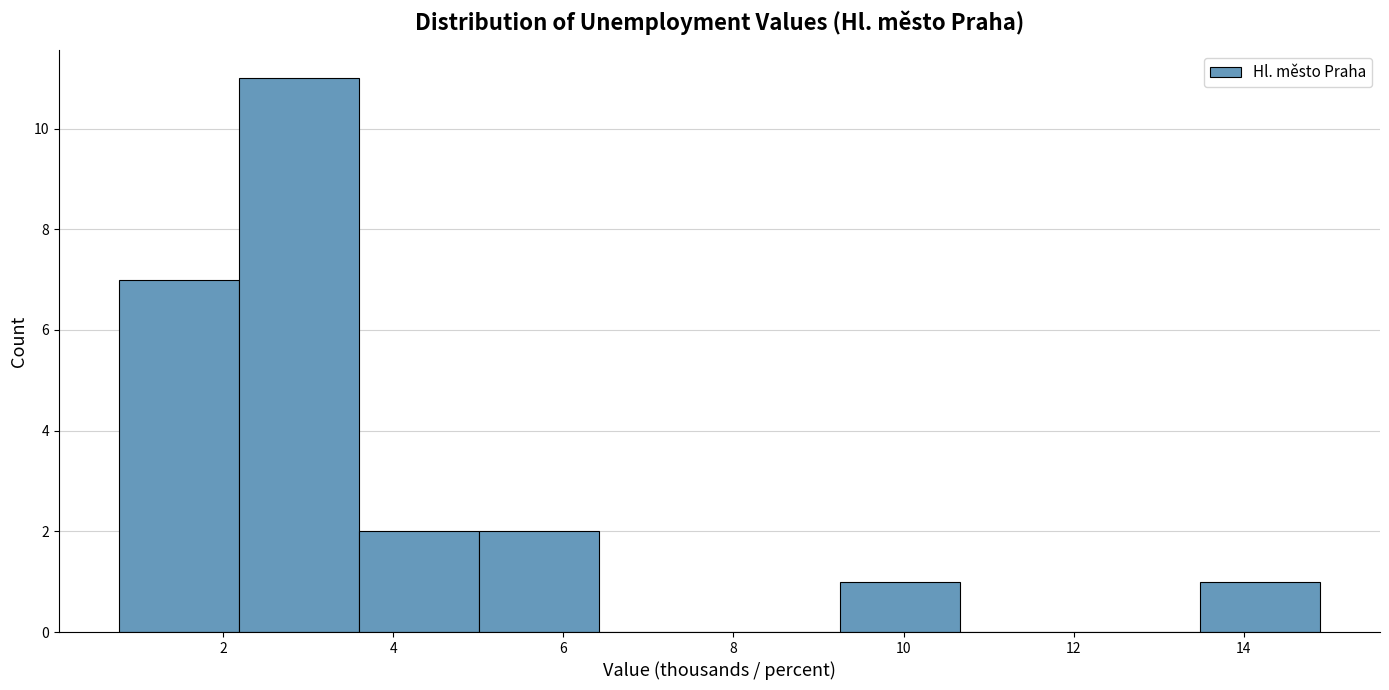

Over which range of the x-axis is the bar tallest?

2.2 to 3.6